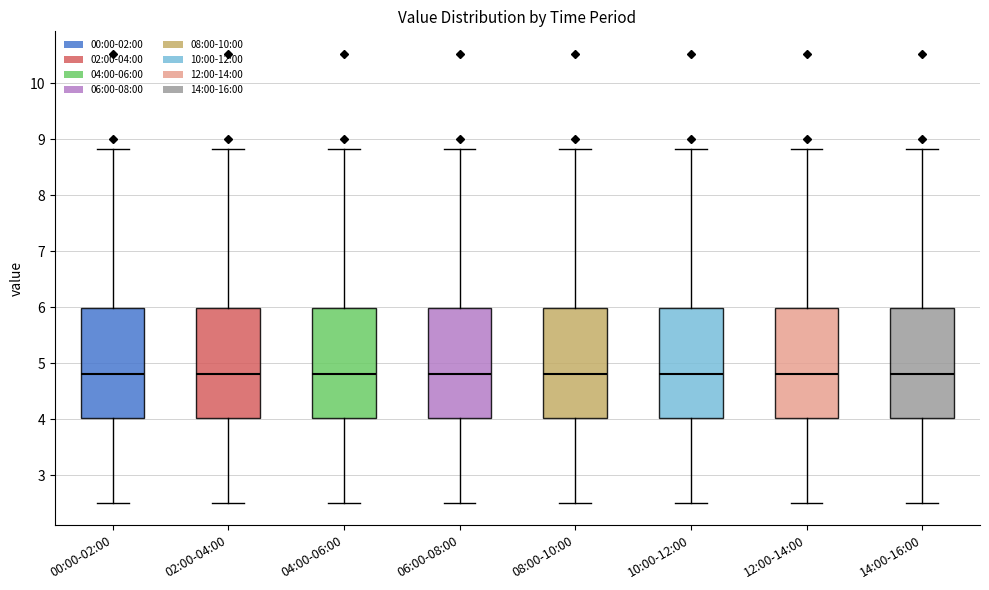

Reading left to right, transcribe this box plot: for each box, give where its median line is, the range the box spans, and where its two whiskers end, as read against the y-axis. The values are not printed on the chart, so give them approximately, as read against the axis.

00:00-02:00: median 4.8, box 4.0 to 6.0, whiskers 2.5 to 8.8
02:00-04:00: median 4.8, box 4.0 to 6.0, whiskers 2.5 to 8.8
04:00-06:00: median 4.8, box 4.0 to 6.0, whiskers 2.5 to 8.8
06:00-08:00: median 4.8, box 4.0 to 6.0, whiskers 2.5 to 8.8
08:00-10:00: median 4.8, box 4.0 to 6.0, whiskers 2.5 to 8.8
10:00-12:00: median 4.8, box 4.0 to 6.0, whiskers 2.5 to 8.8
12:00-14:00: median 4.8, box 4.0 to 6.0, whiskers 2.5 to 8.8
14:00-16:00: median 4.8, box 4.0 to 6.0, whiskers 2.5 to 8.8